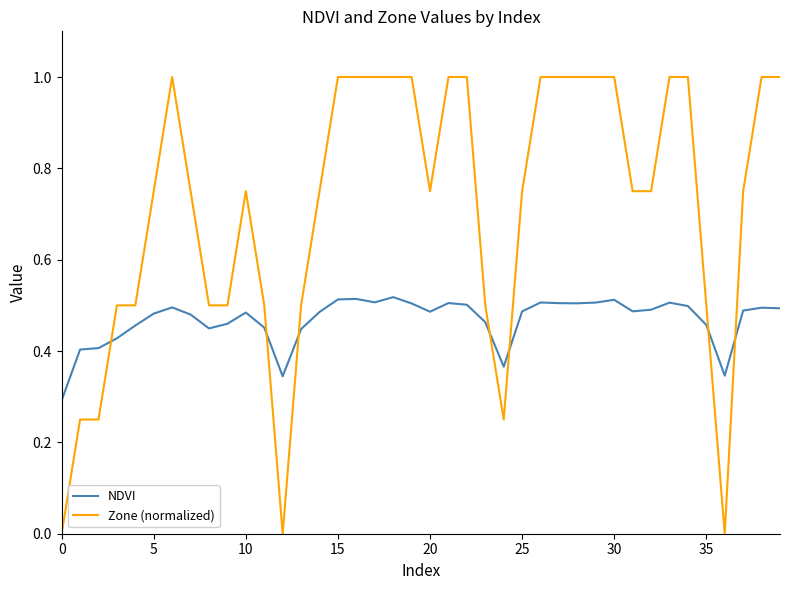

True or false: NDVI and Zone (normalized) cross at least once.

True